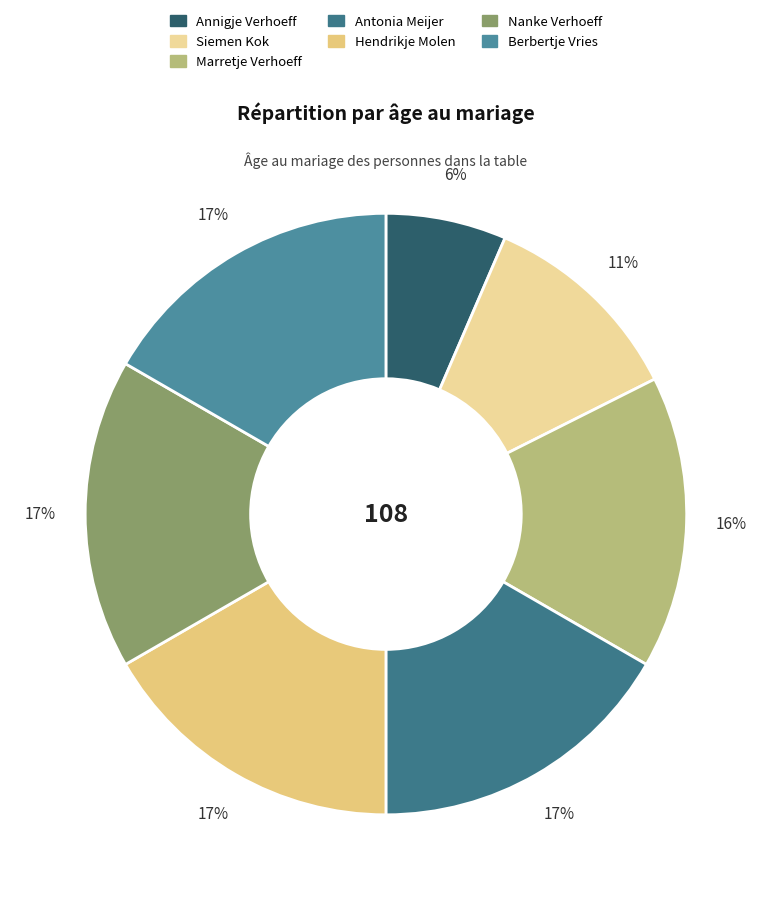

Is it true that Nanke Verhoeff is 17% of the pie?

True